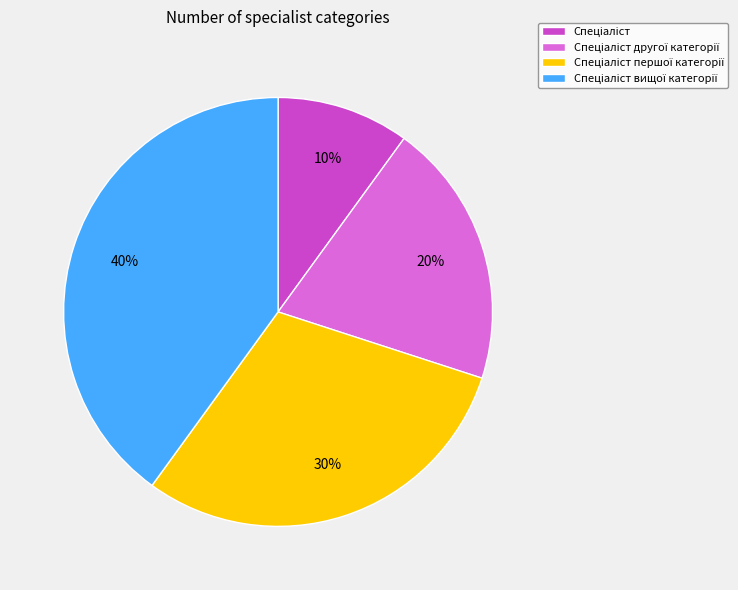

To the nearest percent, what is the average slice percentage?

25%